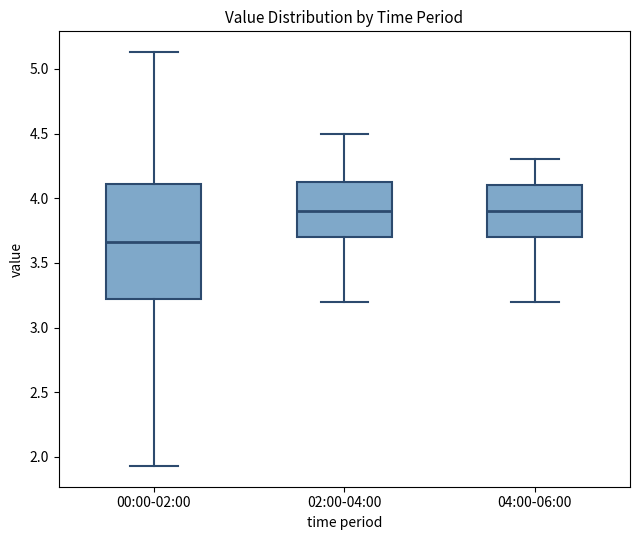

Which box is the tallest, from its lower edge to its upper edge?

00:00-02:00